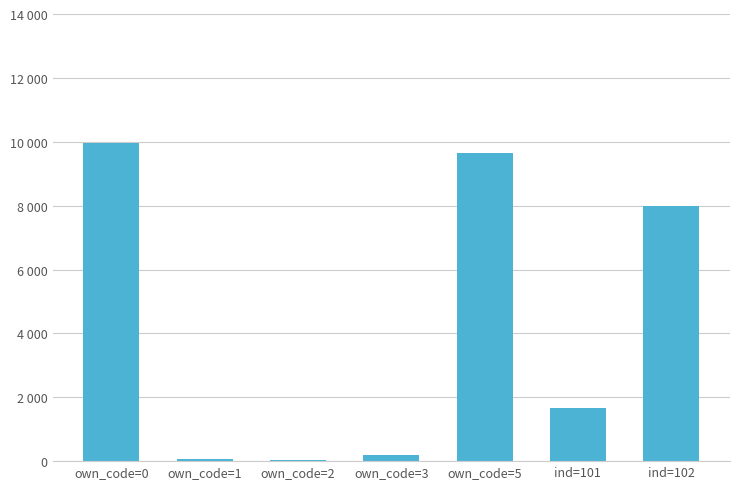

At which label does the data first exceed 1663?

own_code=0